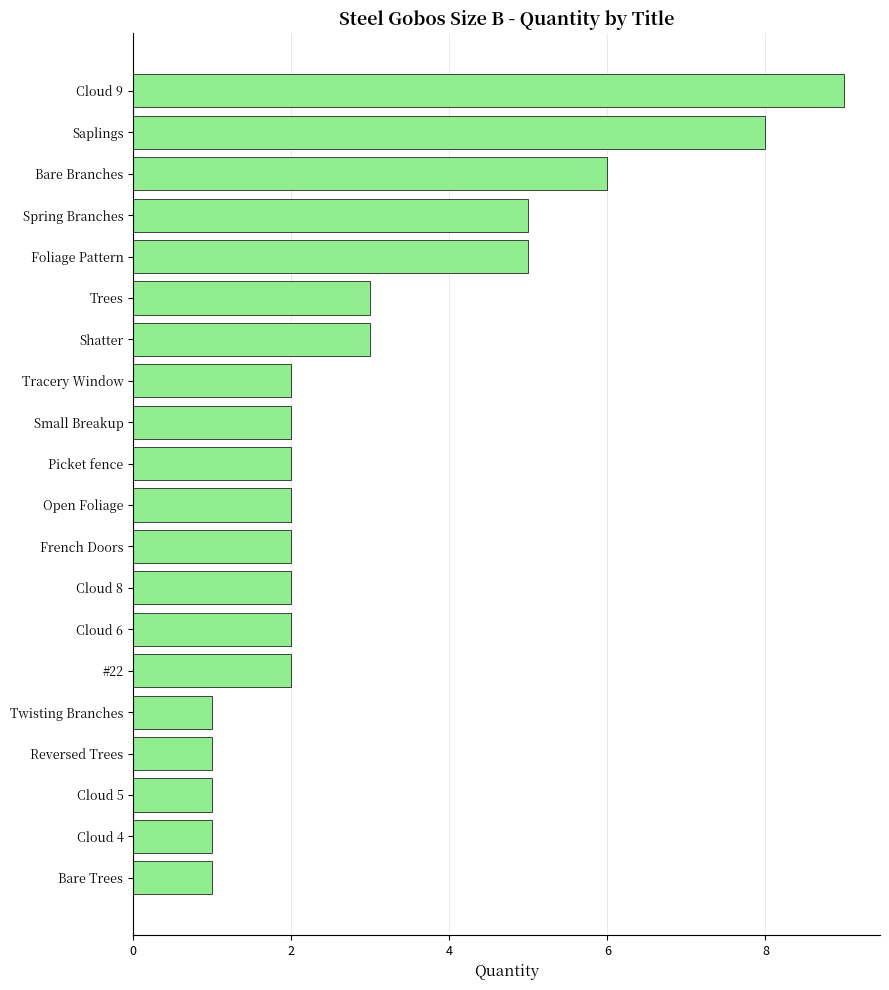

The value at Open Foliage is 4. True or false?

False